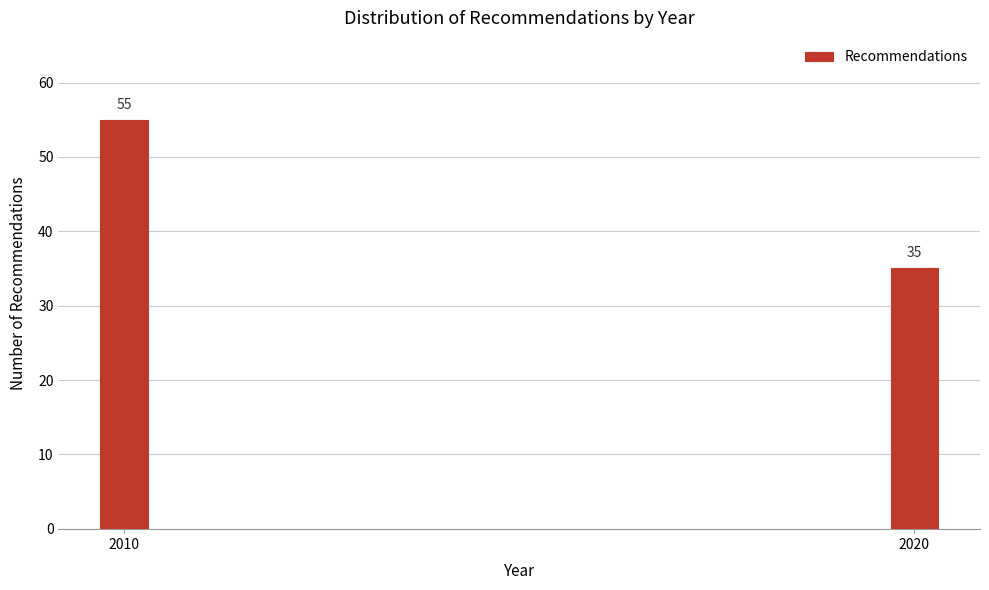

Reading left to right, list all the values displayed in this chart.

2010=55	2020=35